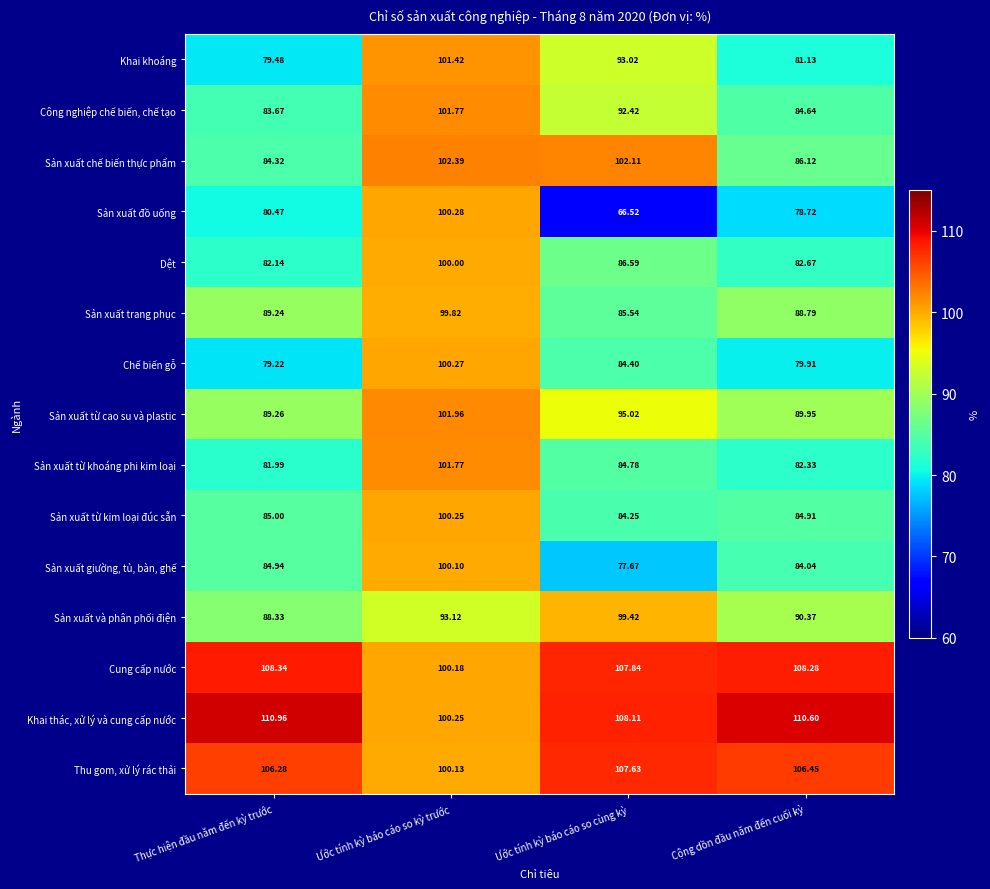

At which label does Sản xuất từ cao su và plastic reach its peak?

Ước tính kỳ báo cáo so kỳ trước